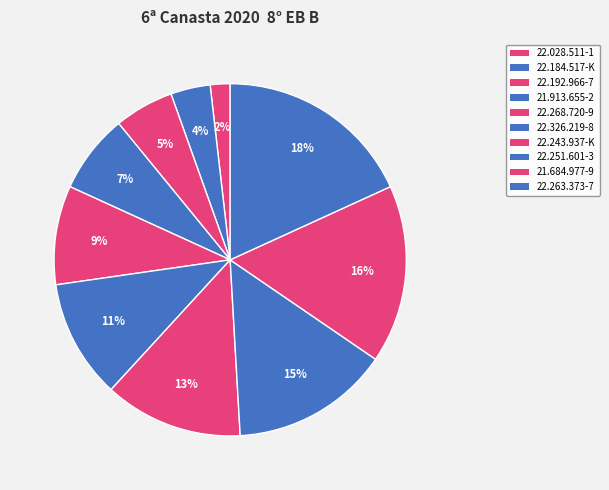

How many segments does this pie chart have?

10